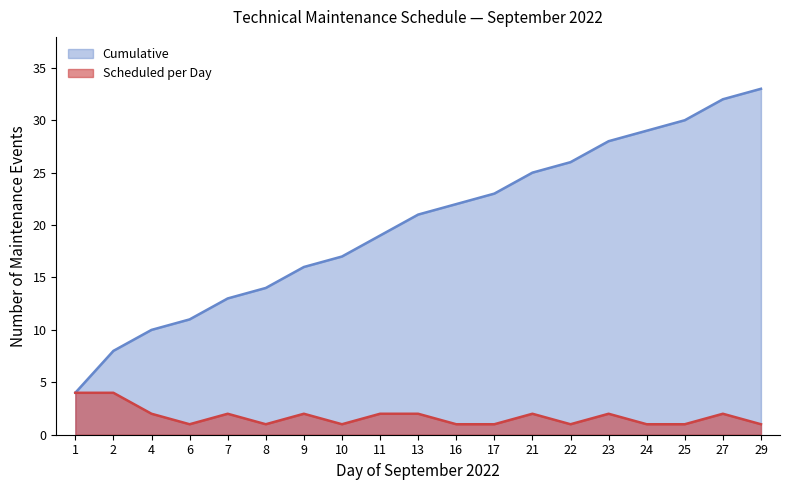

What is the minimum value shown in the chart?

1